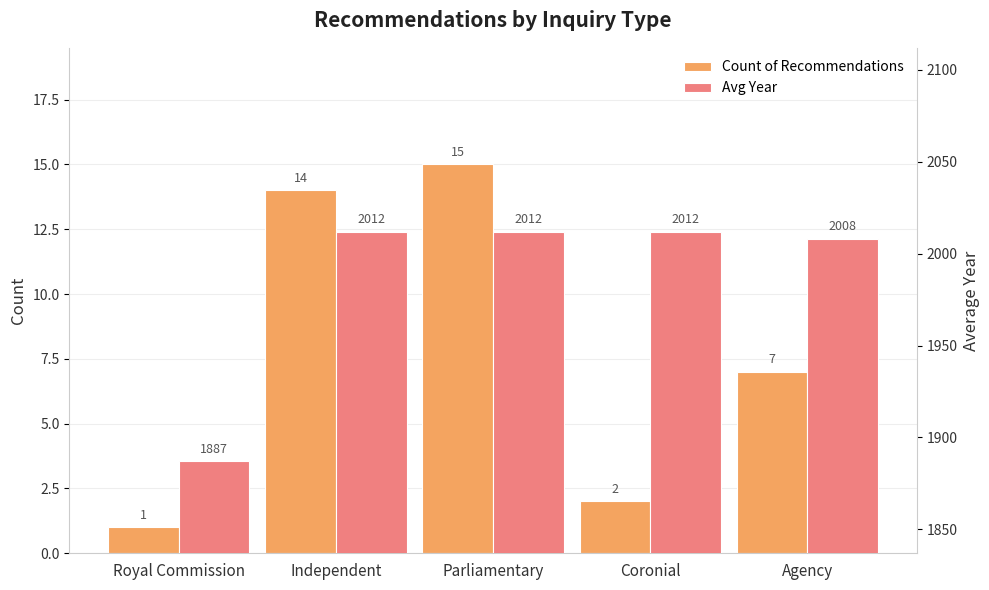

What is the difference between the maximum and second lowest values in the Avg Year series?

4